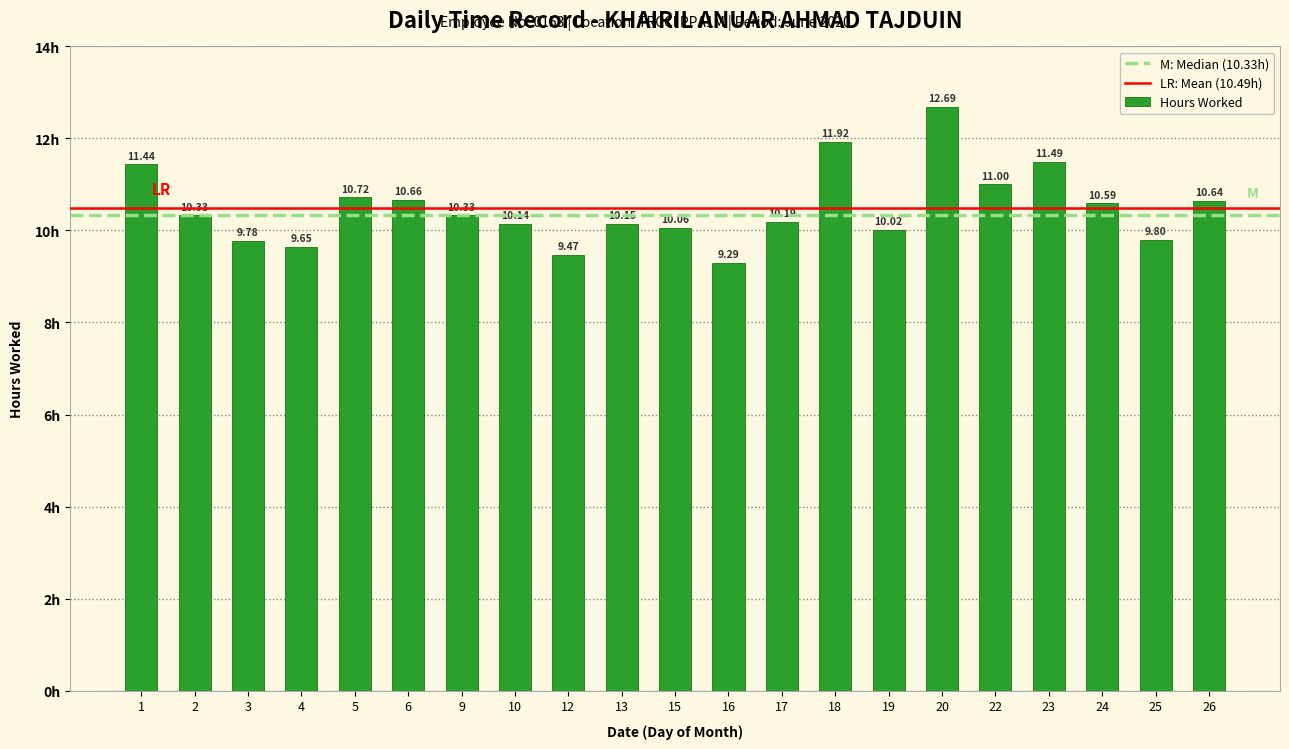

The value at 26 is 10.6. True or false?

True